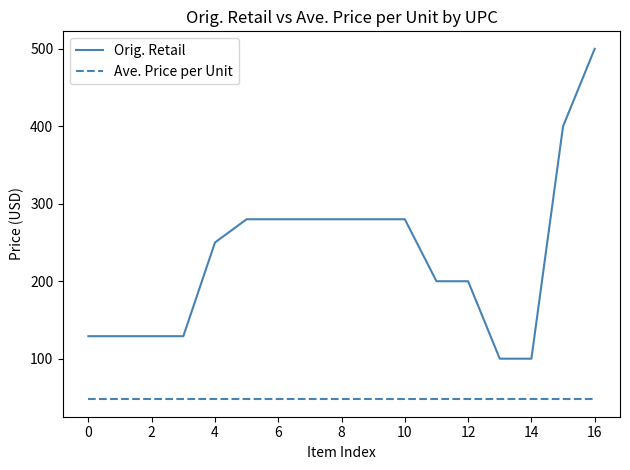

At how many categories does at least one series exceed 370?

2